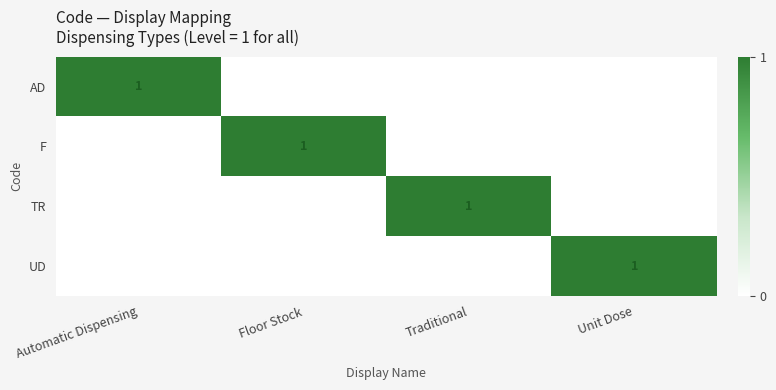

True or false: UD has a value of 1 at Unit Dose.

True